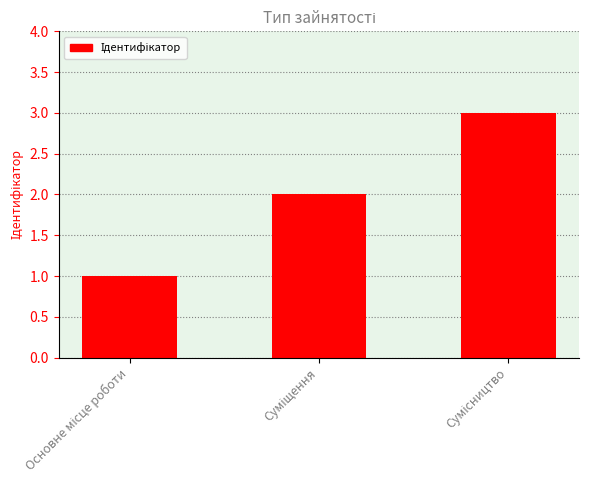

How many data points are less than 2?

1